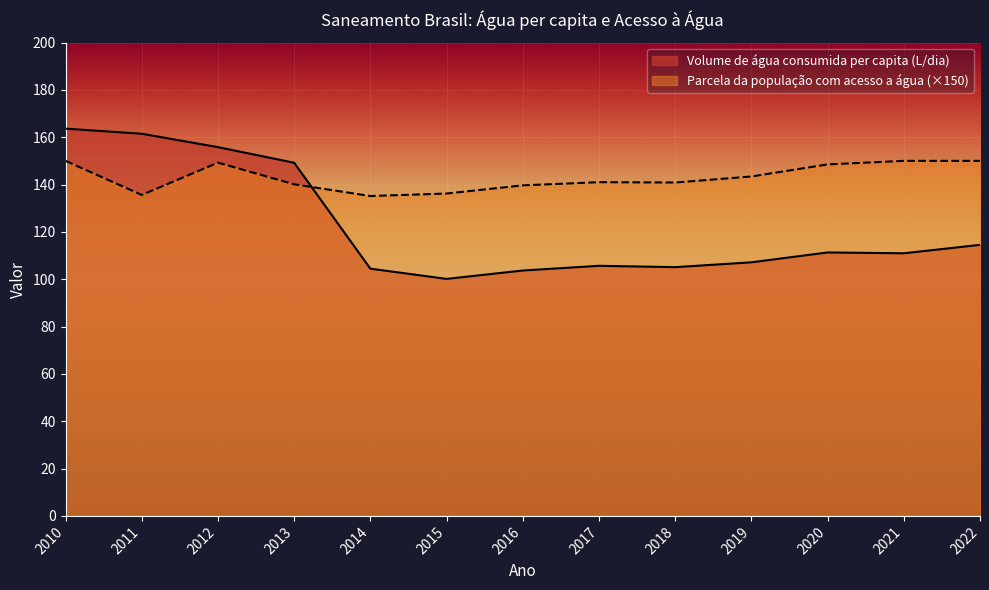

Where is Volume de água consumida per capita (L/dia) nearest to the value 131?

2022